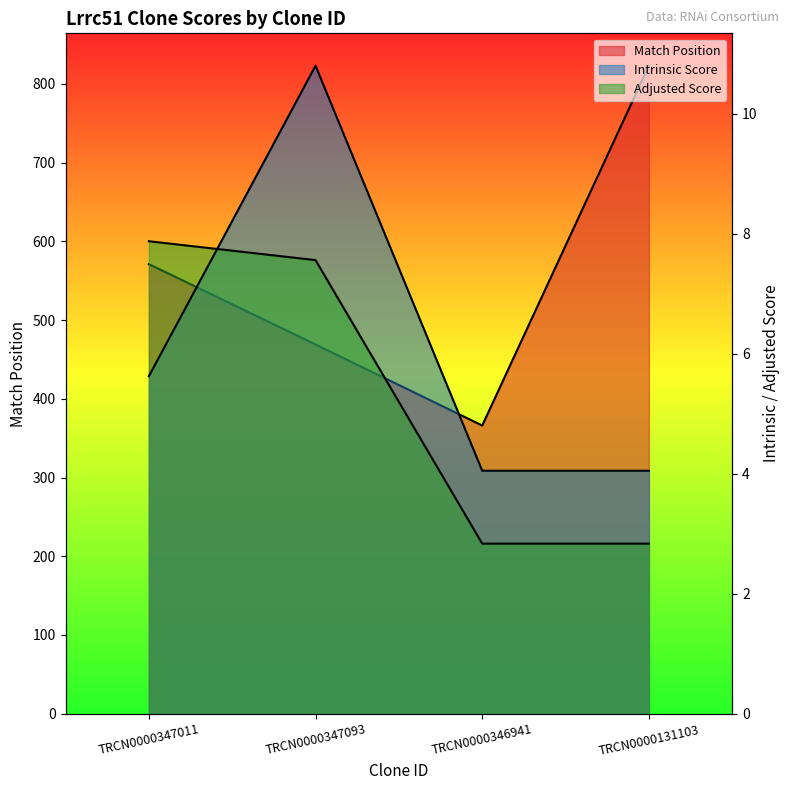

What is the total value across all series at TRCN0000347011?

584.5